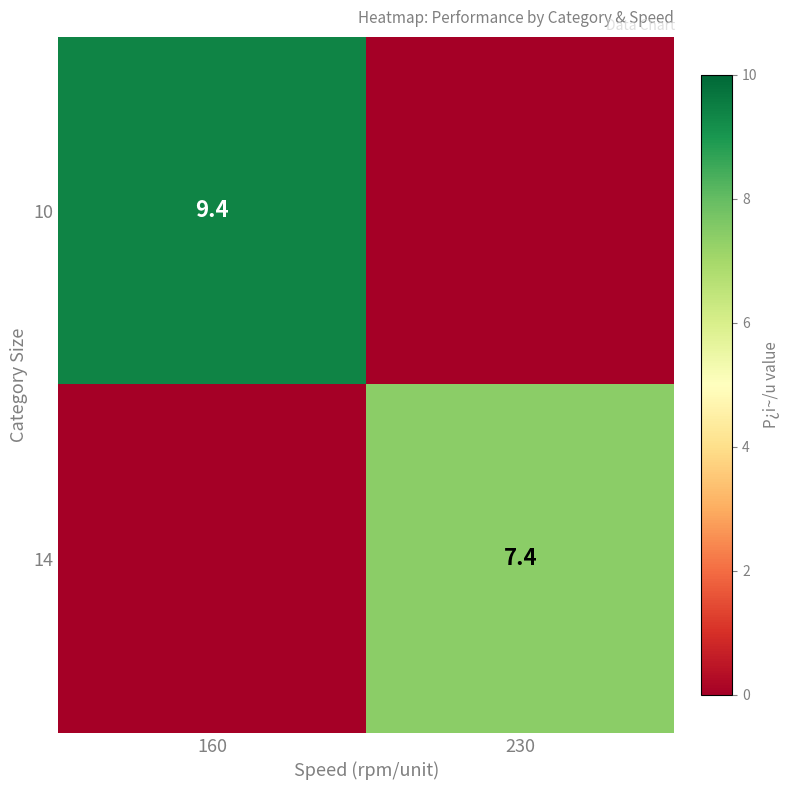

Is the value of 14 at 230 greater than the value of 10 at 160?

No